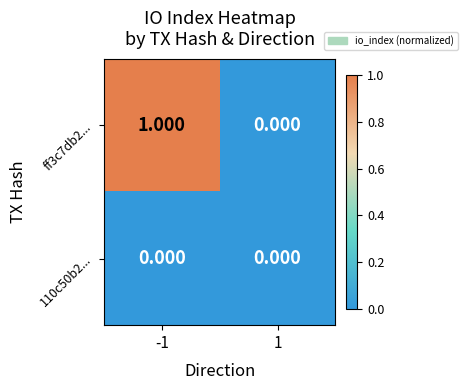

At 1, list the series in order from smallest to largest.

ff3c7db2..., 110c50b2...